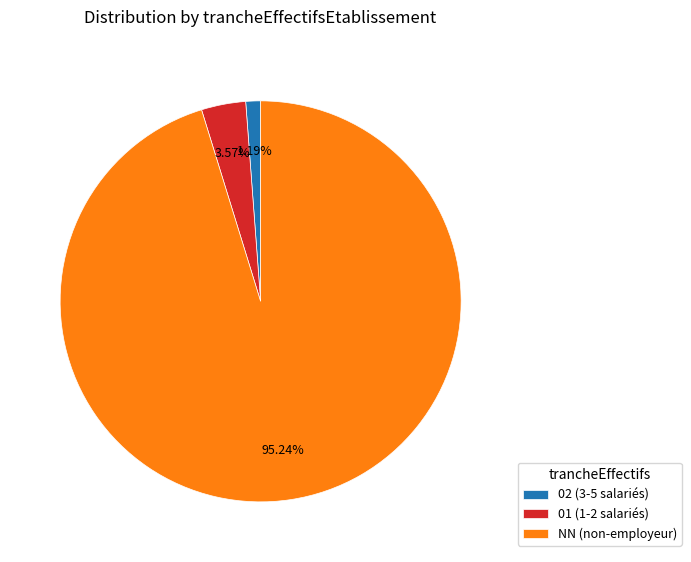

What is the ratio of the value at 01 (1-2 salariés) to the value at 02 (3-5 salariés)?

3.0